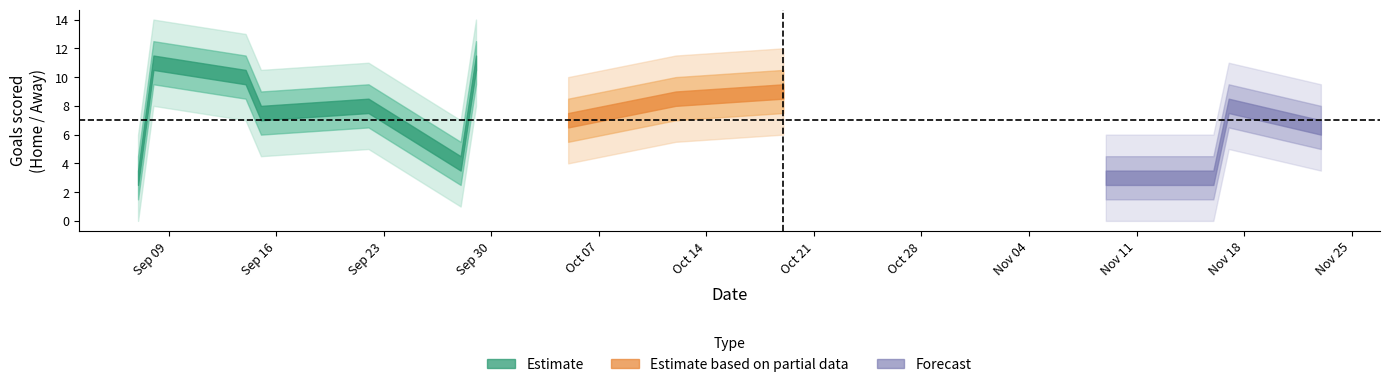

Between 15 and 19, which is larger?

15